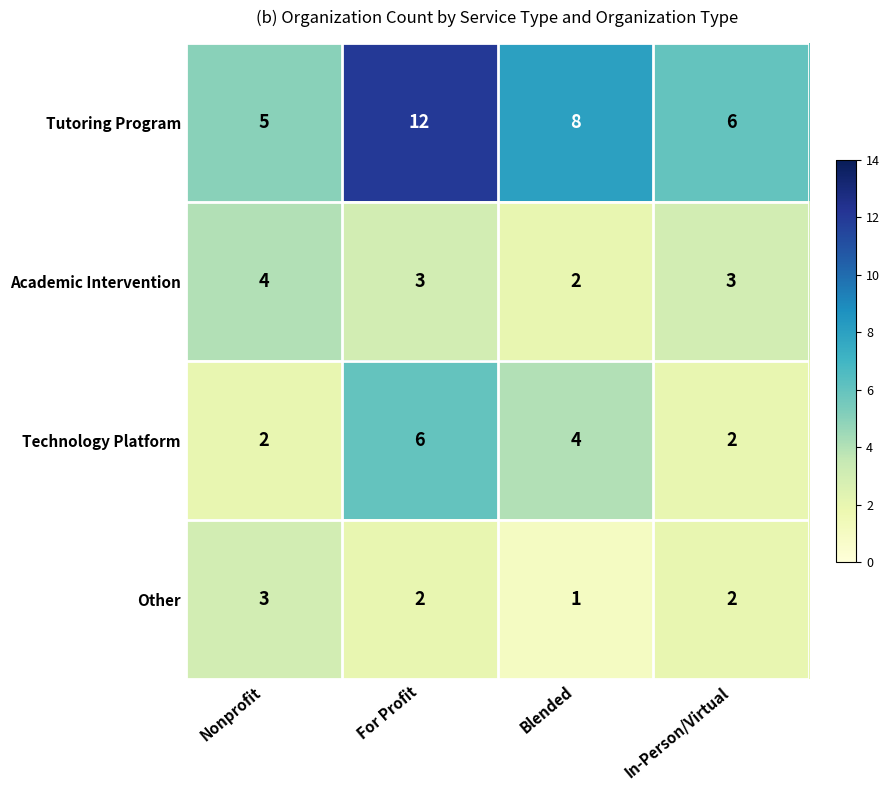

How many series are shown in this chart?

4